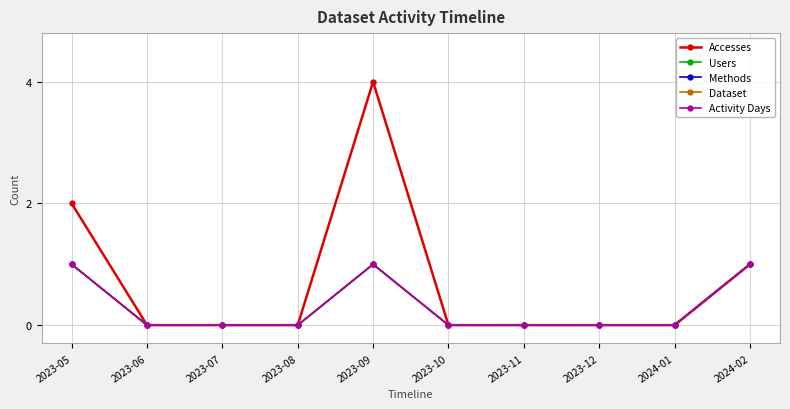

Which category has the highest value in the Users series?

2023-05